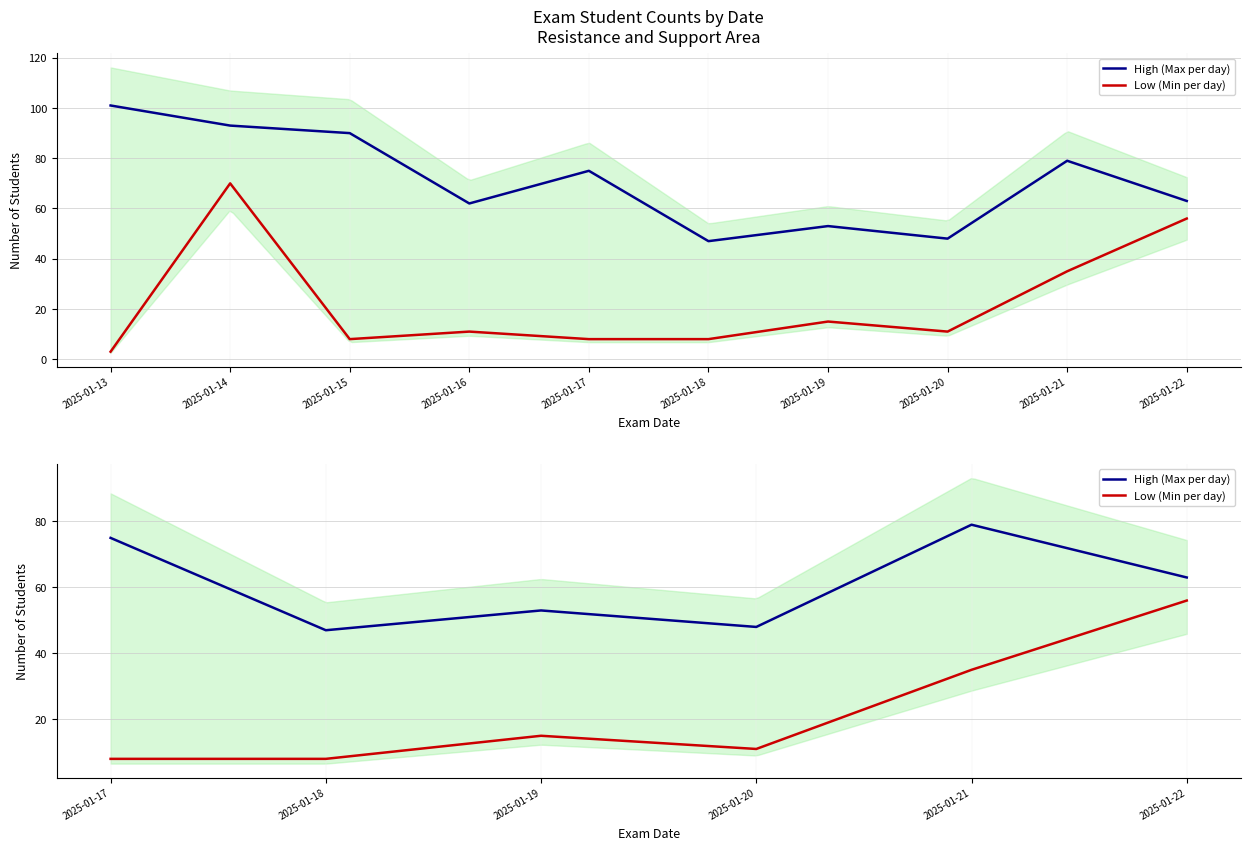

Does the chart display data point markers on the line(s)?

No